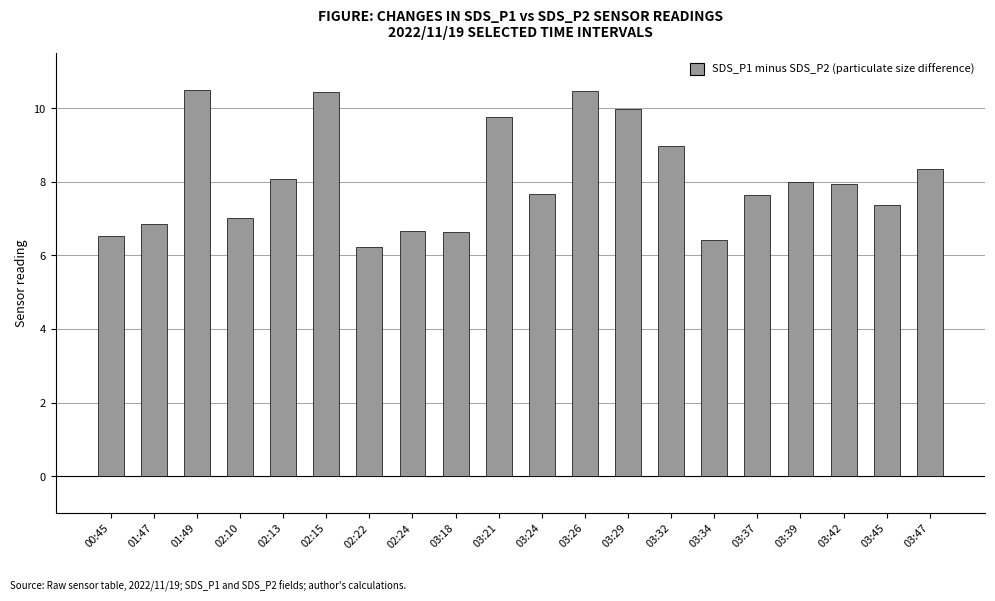

How many data points does each series have?

20